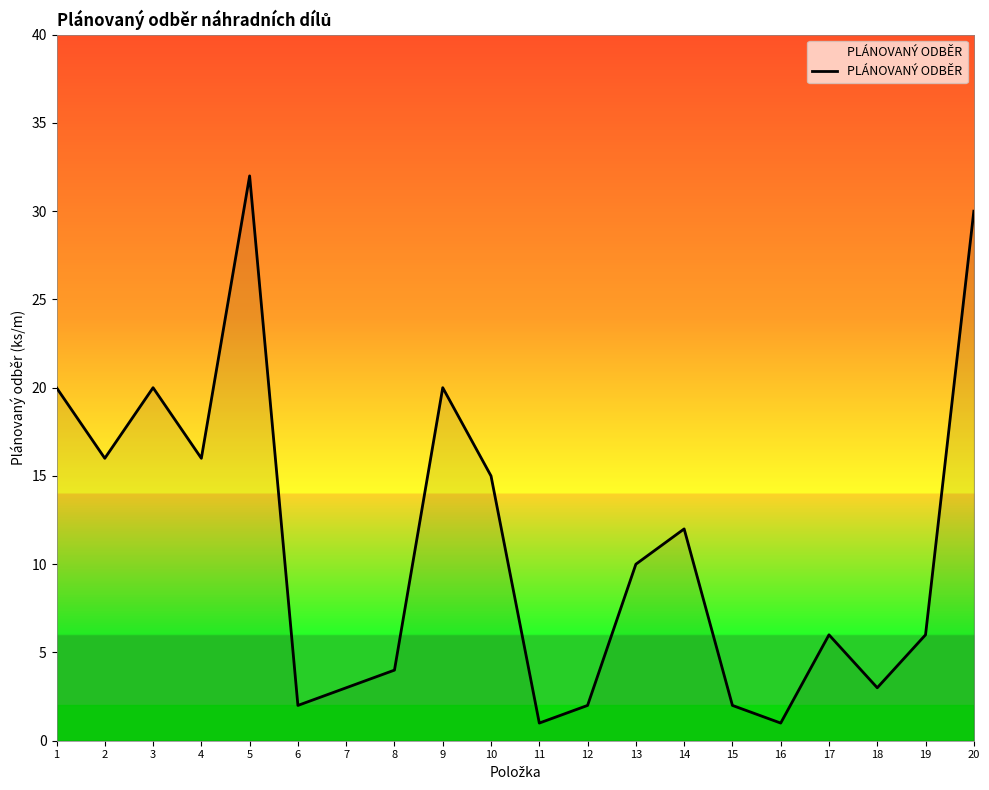

True or false: there are more than 2 points higher than both neighbors.

True